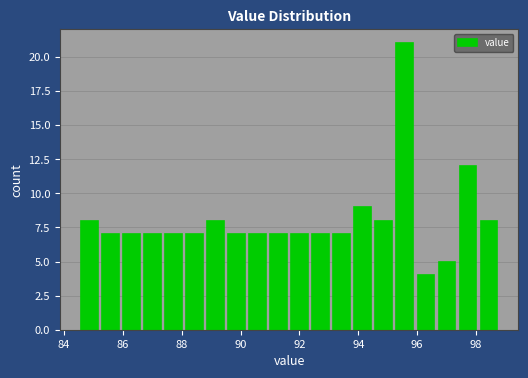

Around what value on the x-axis is the tallest bar? Give the approximate position of its centre, as read against the axis.

95.6